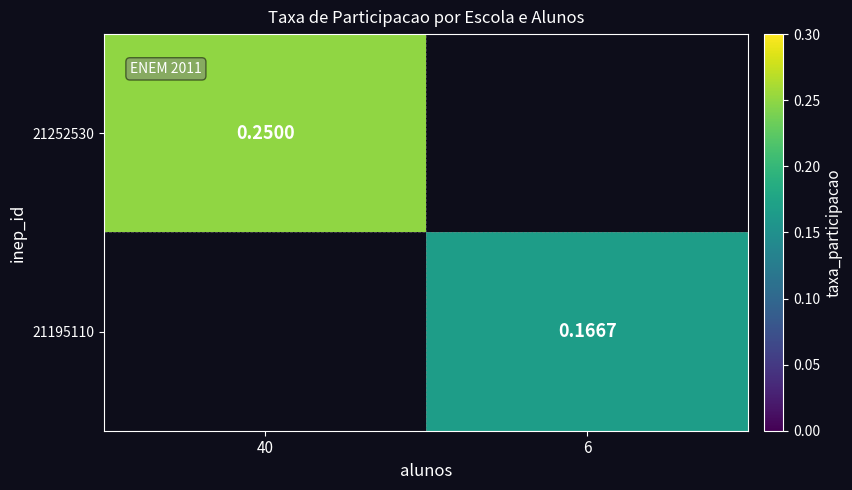

Which category has the highest value in the 21252530 series?

40